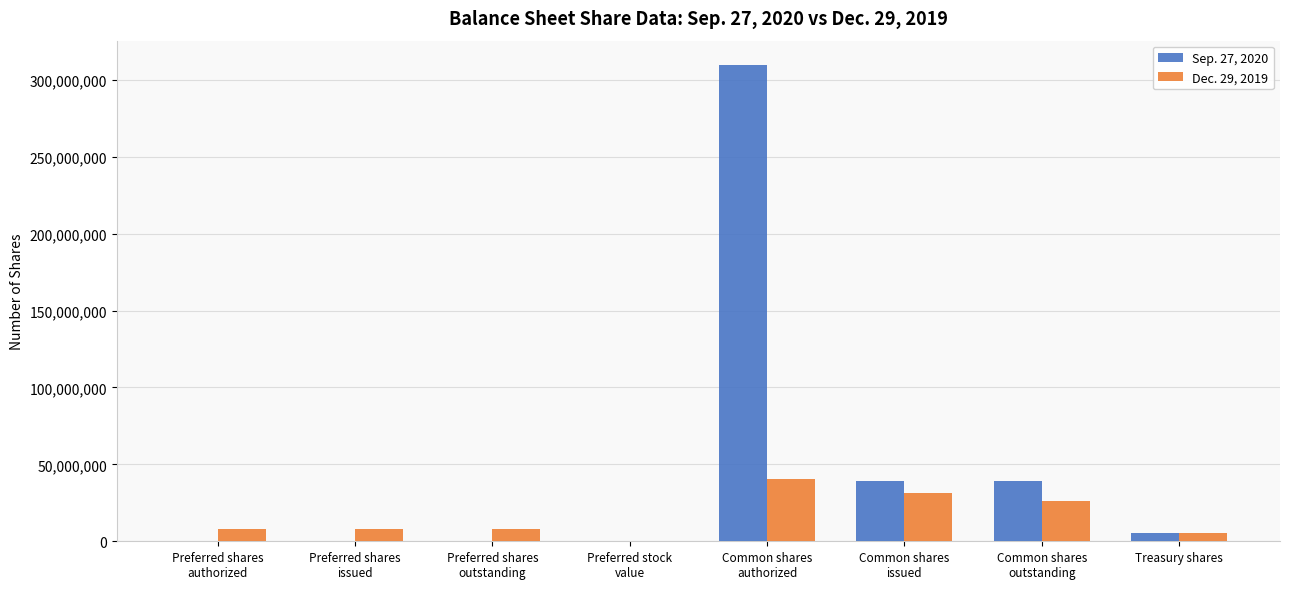

Count the number of categories in the chart.

8